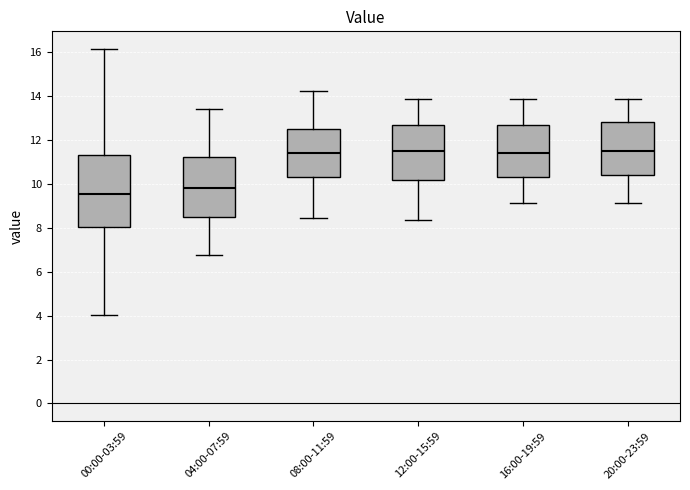

Reading left to right, read every box against the y-axis: the position of its median line, the range the box covers, and the ends of its whiskers. The values are not printed on the chart, so give them approximately, as read against the axis.

00:00-03:59: median 9.6, box 8.0 to 11.4, whiskers 4.0 to 16.2
04:00-07:59: median 9.8, box 8.6 to 11.2, whiskers 6.8 to 13.4
08:00-11:59: median 11.4, box 10.4 to 12.6, whiskers 8.4 to 14.2
12:00-15:59: median 11.6, box 10.2 to 12.6, whiskers 8.4 to 13.8
16:00-19:59: median 11.4, box 10.4 to 12.6, whiskers 9.2 to 13.8
20:00-23:59: median 11.6, box 10.4 to 12.8, whiskers 9.2 to 13.8